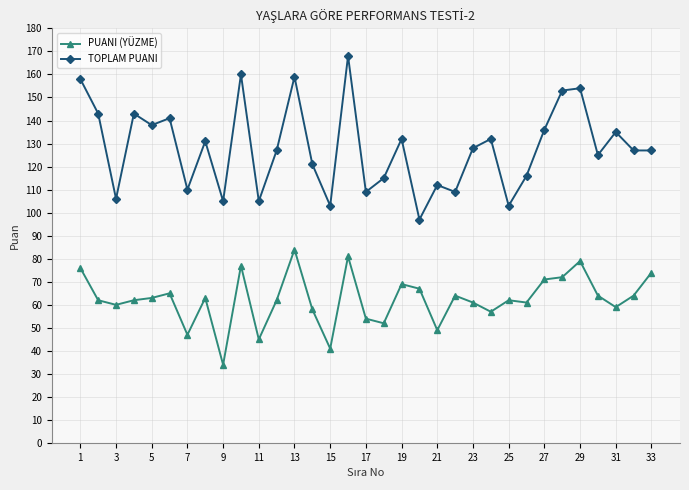

Rank the series by their maximum value, from highest to lowest.

TOPLAM PUANI, PUANI (YÜZME)